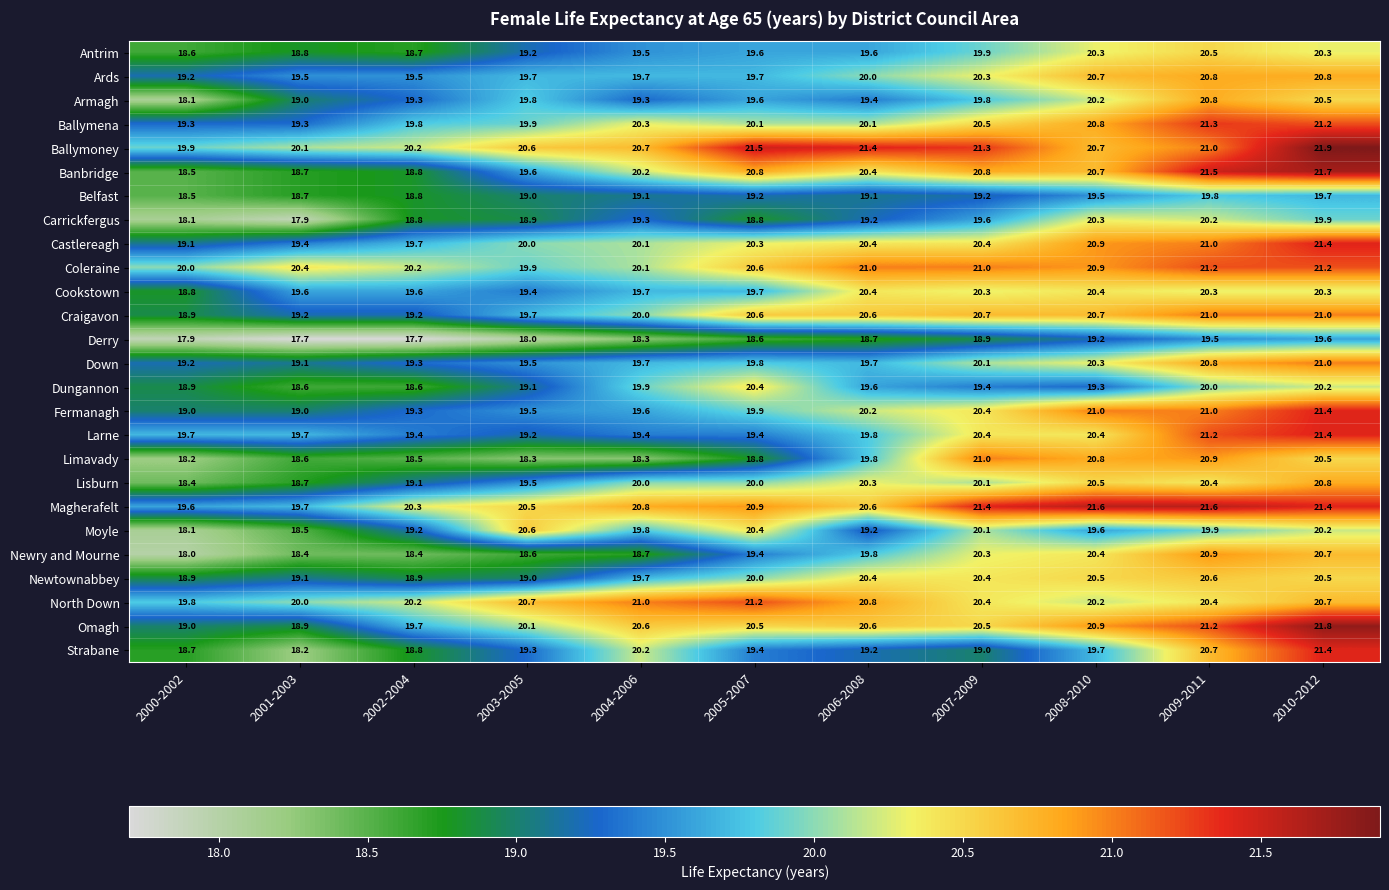

At which category is the sum across all series the highest?

2010-2012